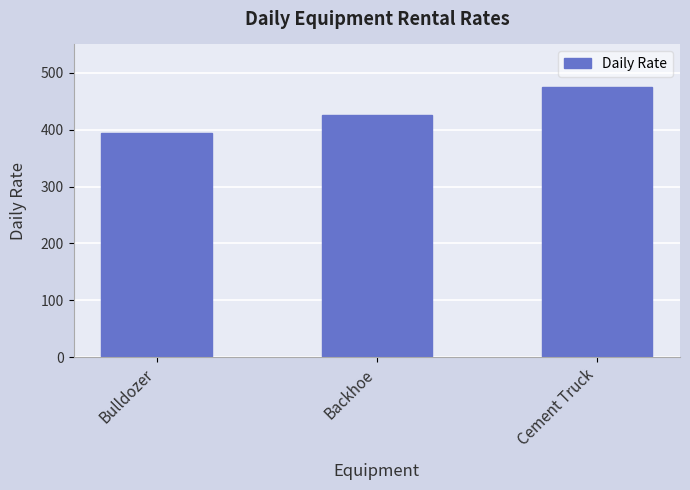

What is the sum of all values?

1295